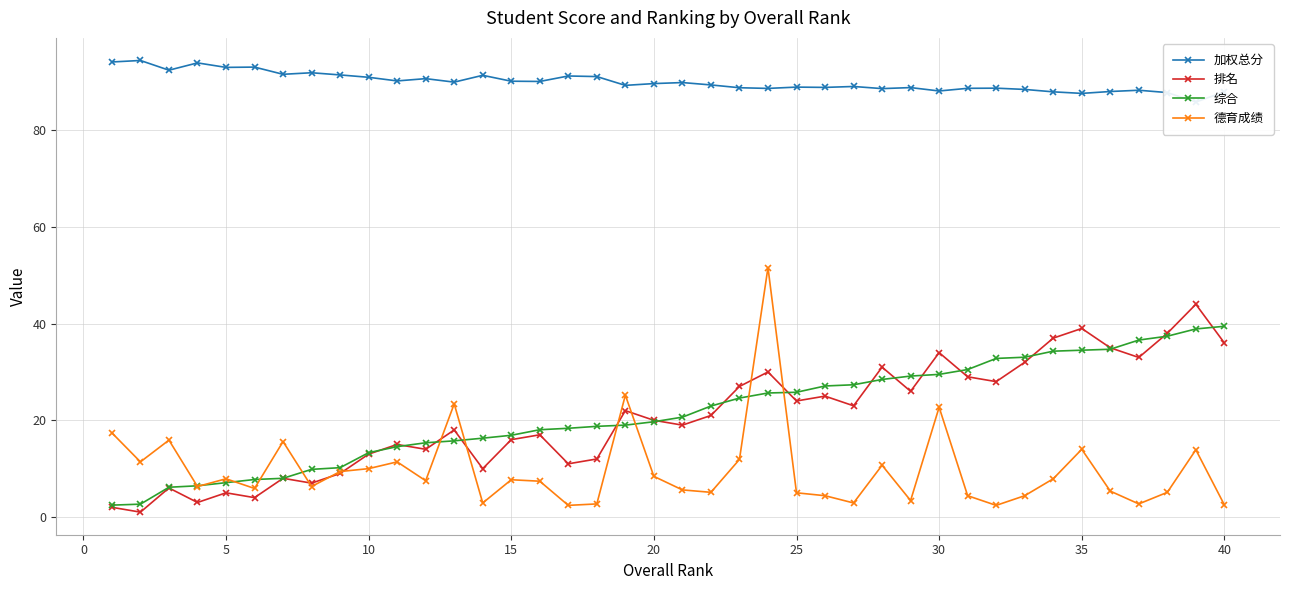

What is the lowest value of the 综合 series?

2.5